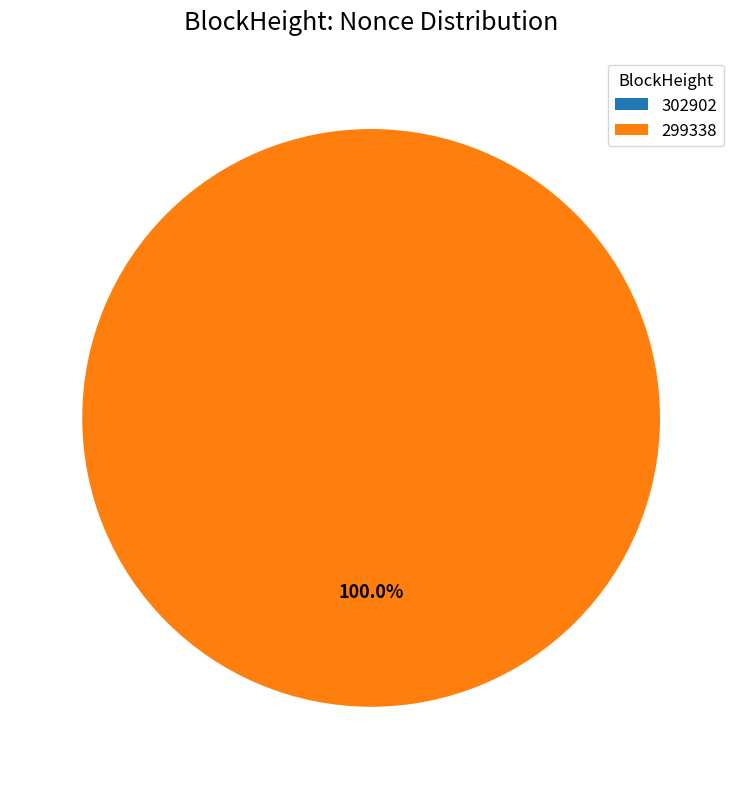

How many slices are in this pie chart?

2